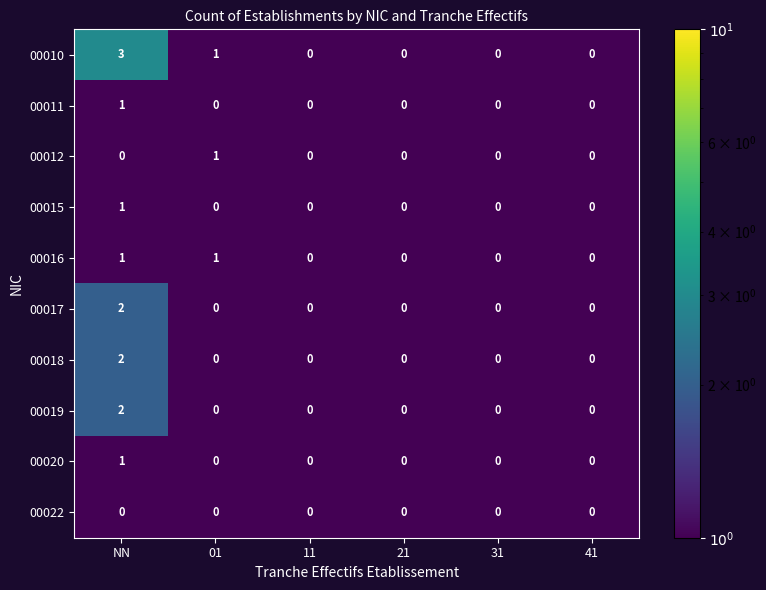

What is the difference between the maximum and minimum values in the 00010 series?

3